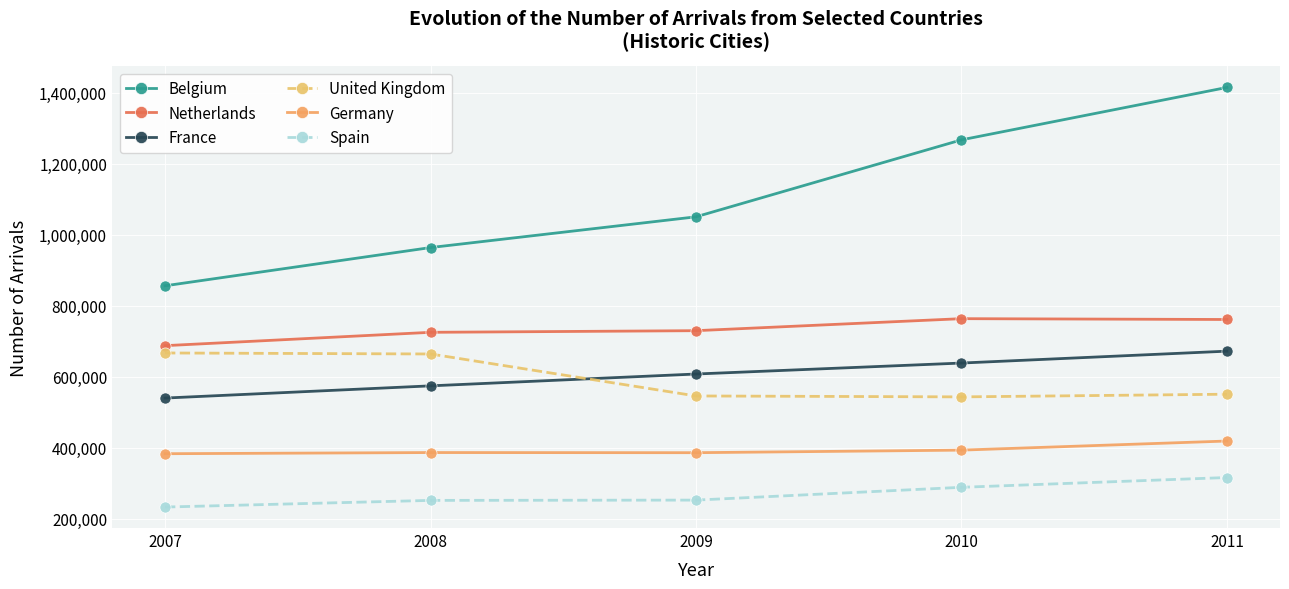

Rank the categories by France value from highest to lowest.

2011, 2010, 2009, 2008, 2007